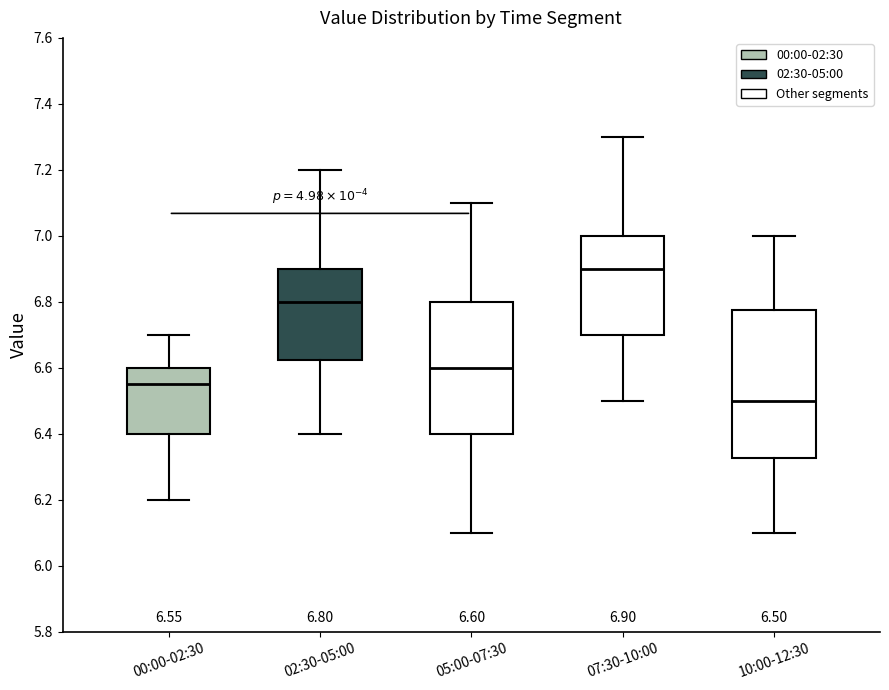

Comparing the boxes themselves (not the whiskers), which one is the tallest?

10:00-12:30